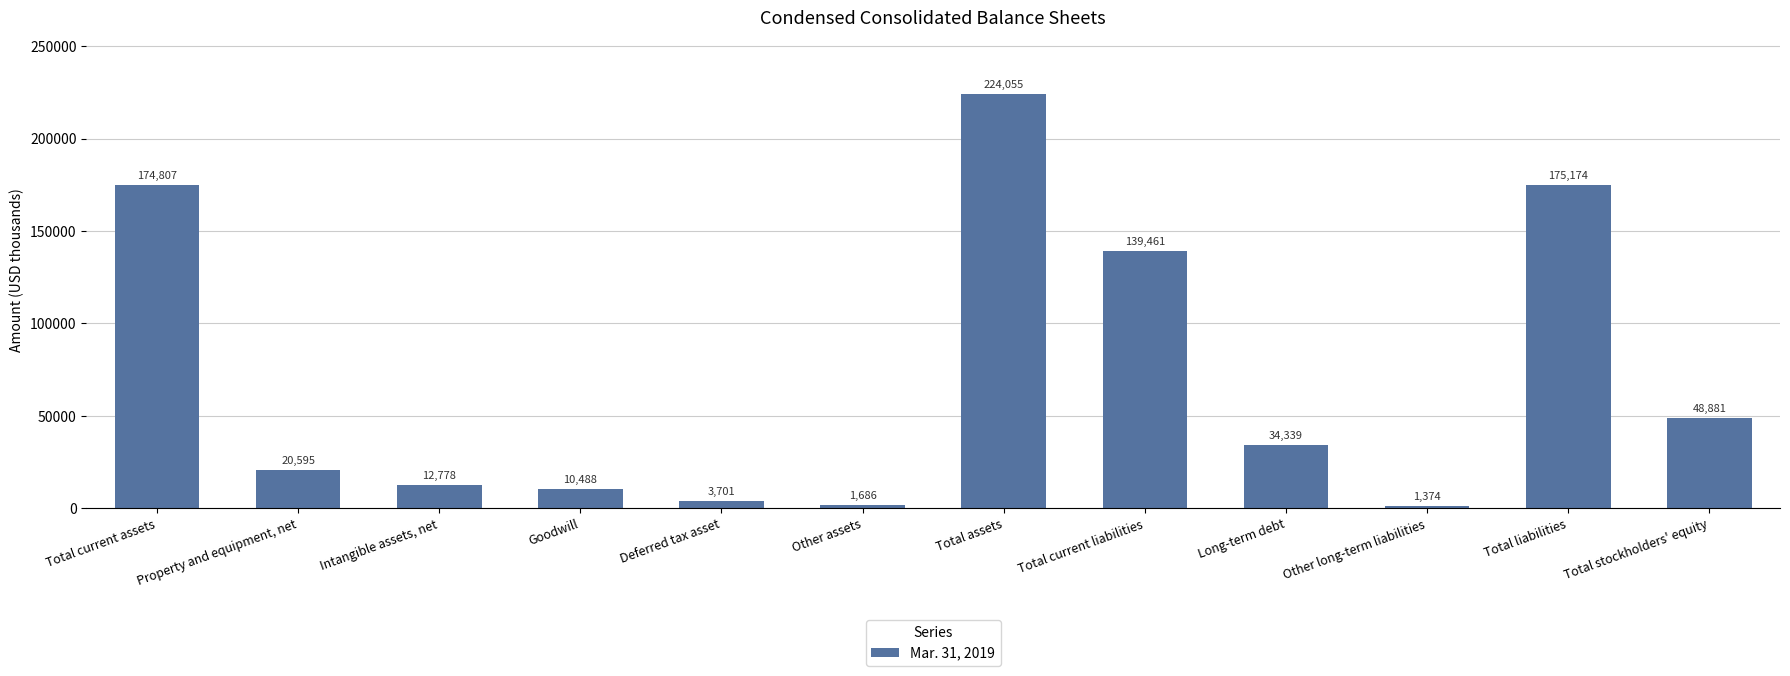

What is the label of the 12th bar from the left?

Total stockholders' equity